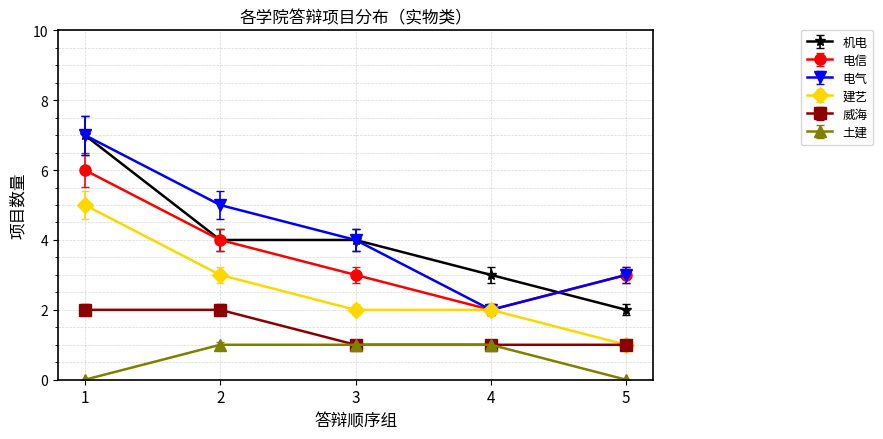

Is the value of 土建 at 1 greater than the value of 威海 at 4?

No